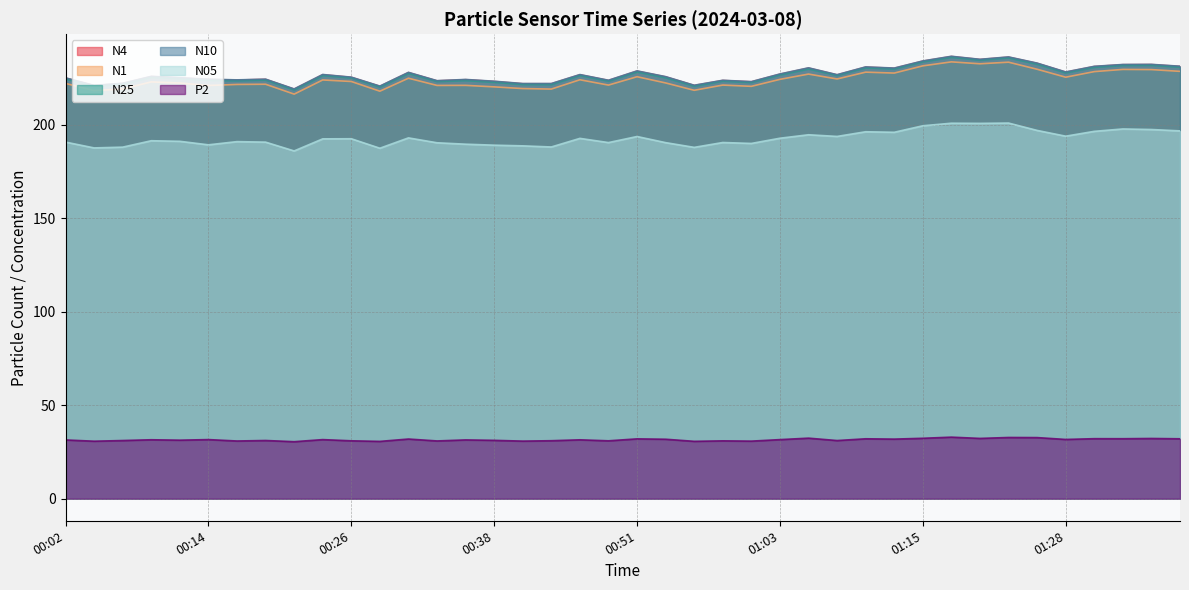

List the labels in order of N25 value, largest first.

01:18, 01:23, 01:20, 01:15, 01:25, 01:35, 01:33, 01:37, 01:30, 01:10, 01:13, 01:06, 00:51, 01:28, 00:31, 01:03, 01:08, 00:24, 00:46, 00:09, 00:53, 00:26, 00:12, 00:02, 00:19, 00:14, 00:36, 00:16, 00:48, 00:58, 00:34, 00:38, 01:01, 00:07, 00:41, 00:43, 00:56, 00:04, 00:29, 00:21